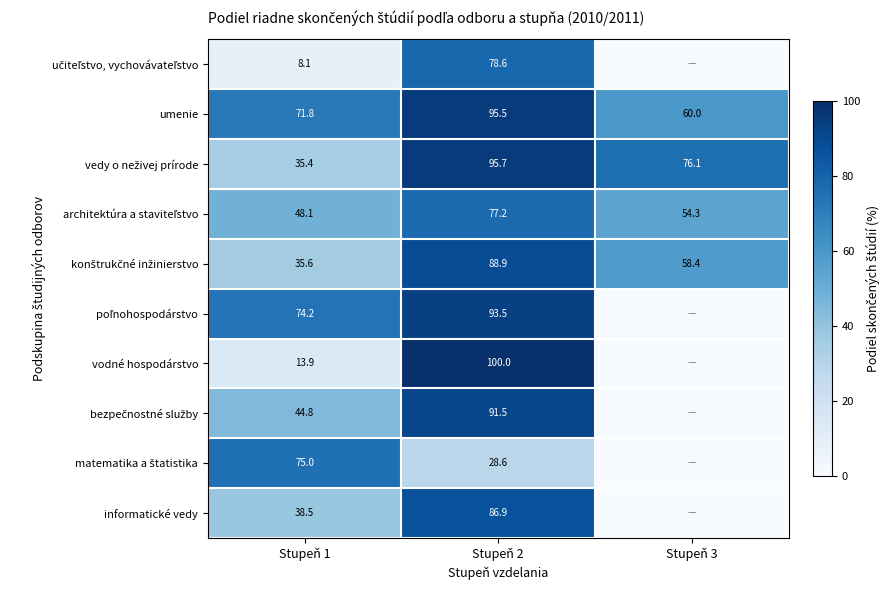

What is the spread (max minus min) of values at Stupeň 2?

71.4